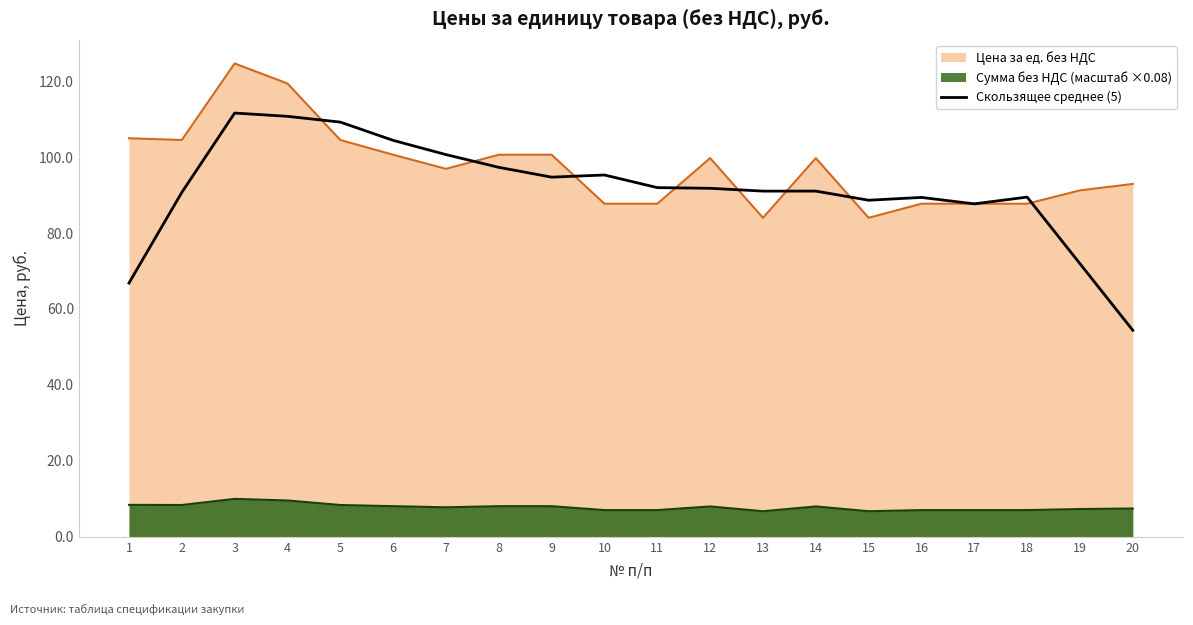

Is it true that the value at 15 is 20.5?

False